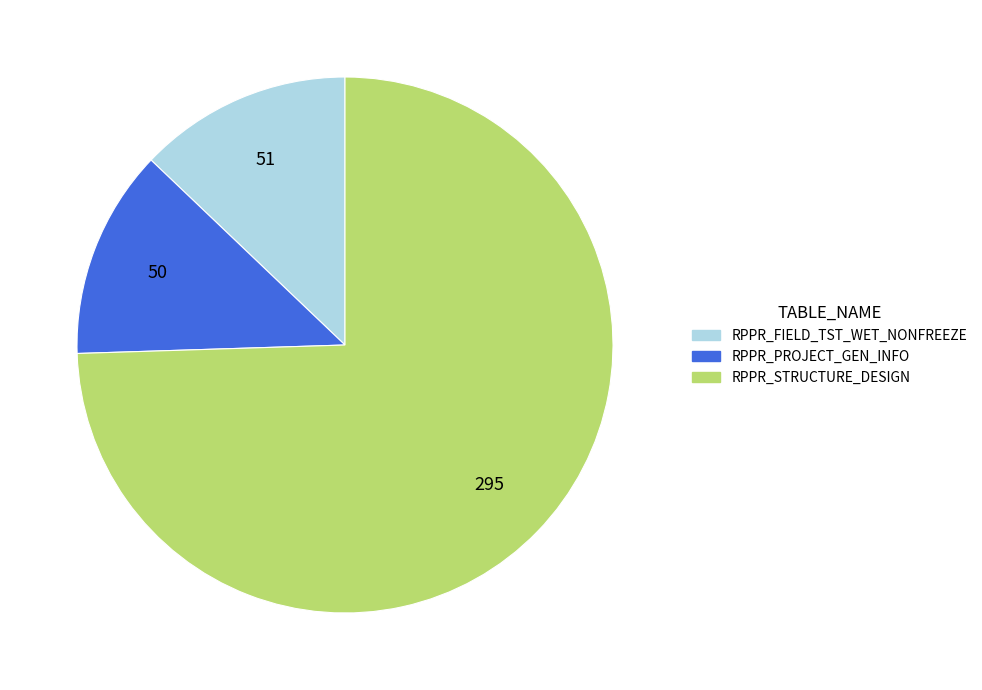

Is the sum of RPPR_STRUCTURE_DESIGN and RPPR_PROJECT_GEN_INFO greater than half?

Yes